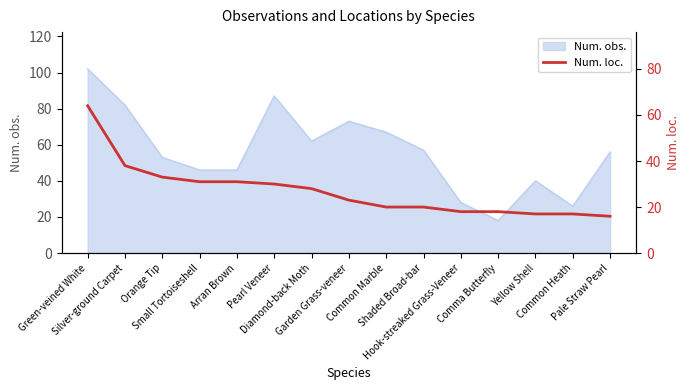

What is the highest value of the Num. obs. series?

102